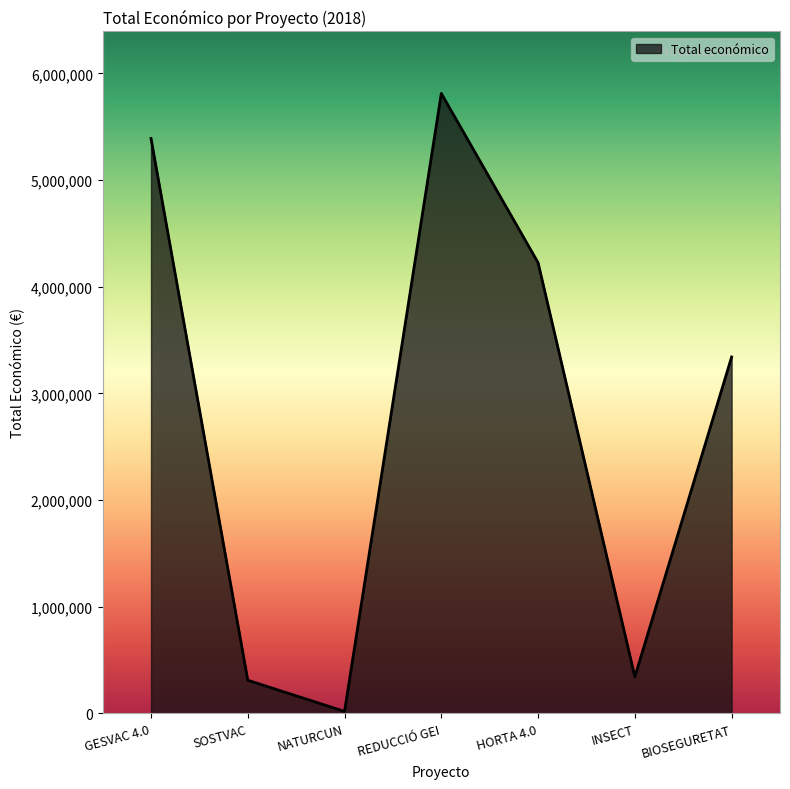

How many lines are shown in the chart?

1